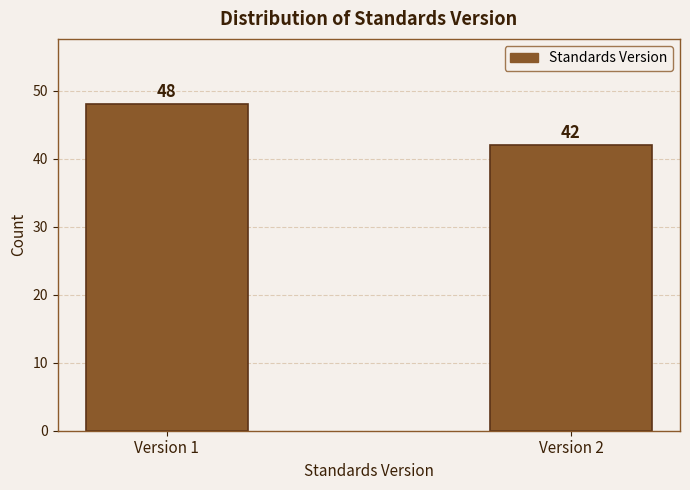

Reading left to right, extract all data points from this chart.

Version 1=48	Version 2=42